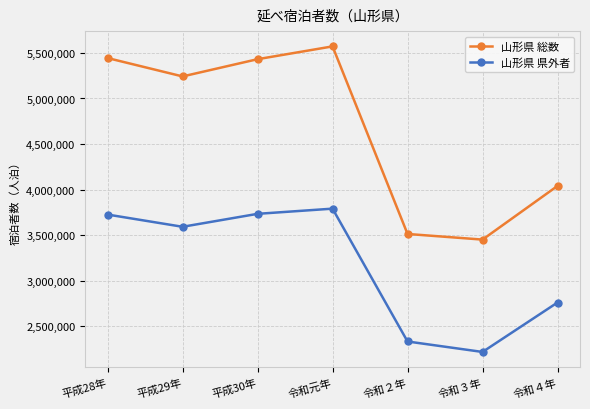

What is the label of the 5th point from the left?

令和２年